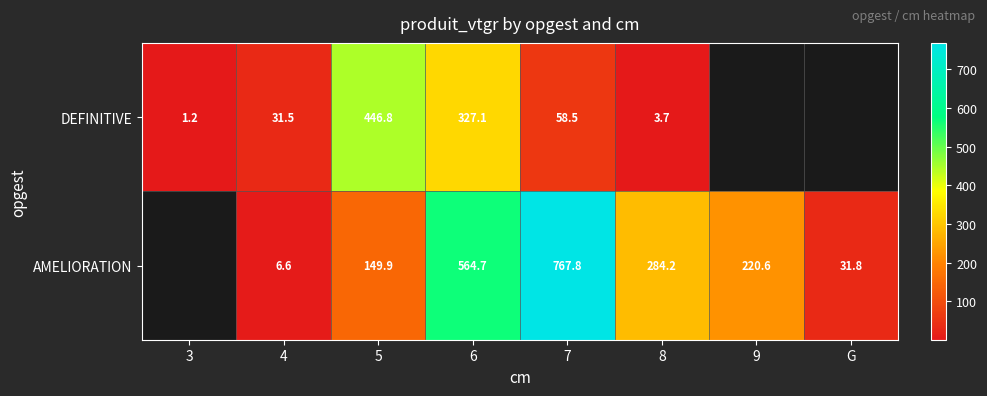

Between 4 and 7, which is larger?

7